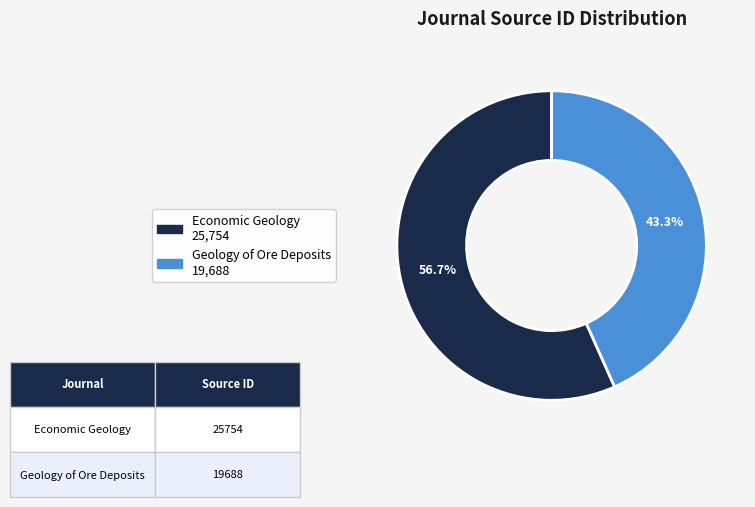

Is it true that Geology of Ore Deposits is 32% of the pie?

False